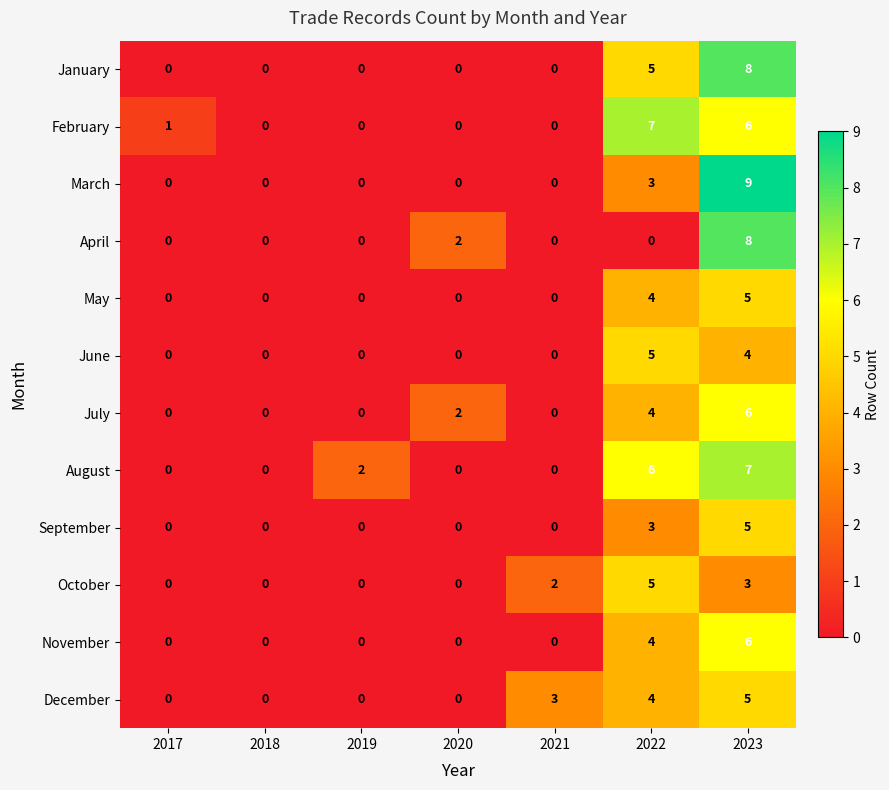

Is it true that March equals 6 at 2017?

False